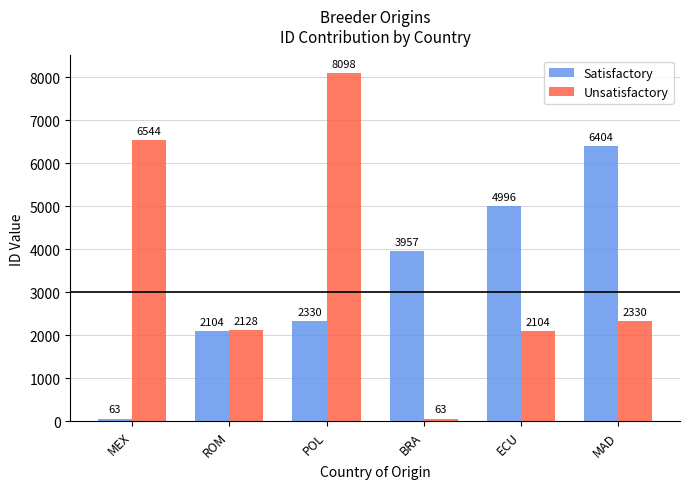

Are the bars horizontal?

No